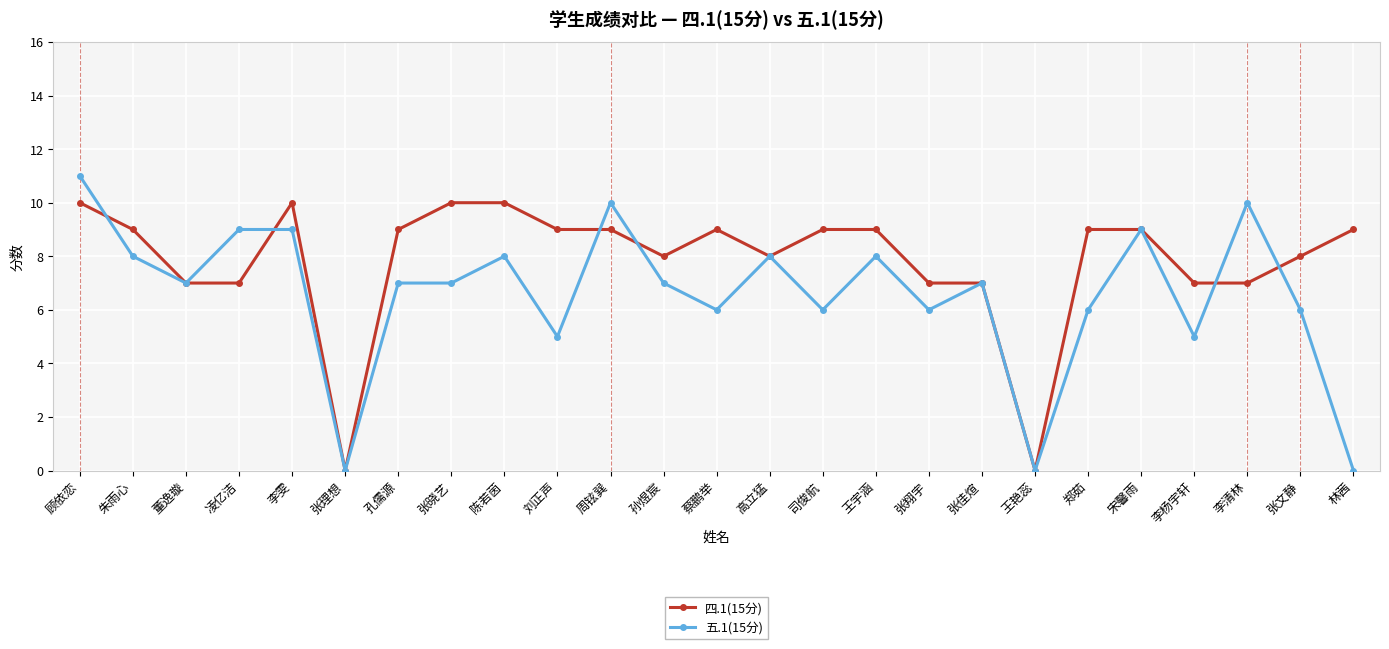

Count the 四.1(15分) values in the range 7 to 9.

19